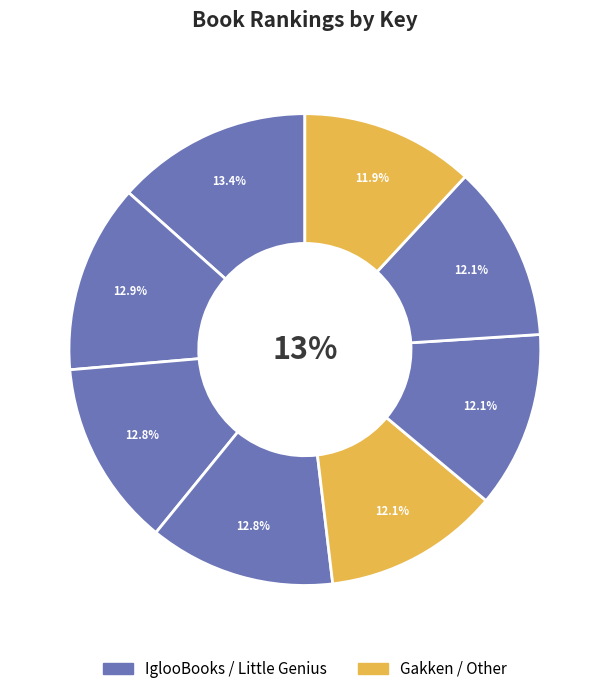

Which has a higher value, 7 or 1?

1